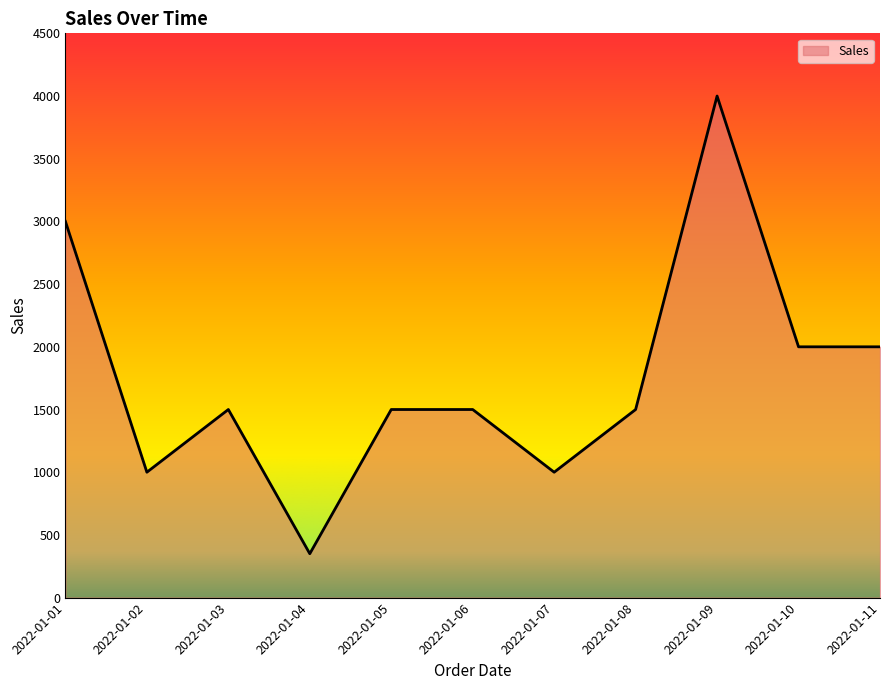

What is the difference between the values at 2022-01-10 and 2022-01-03?

500